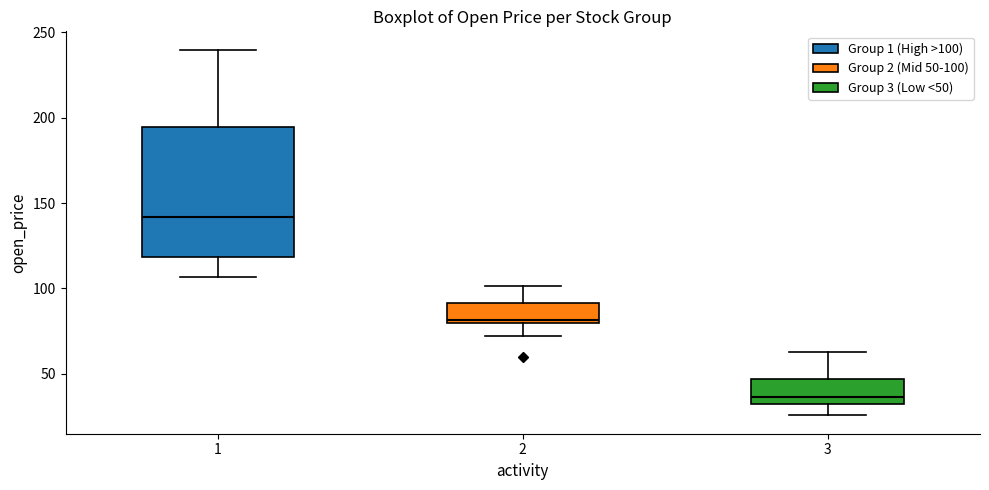

Which box has the highest median line?

1